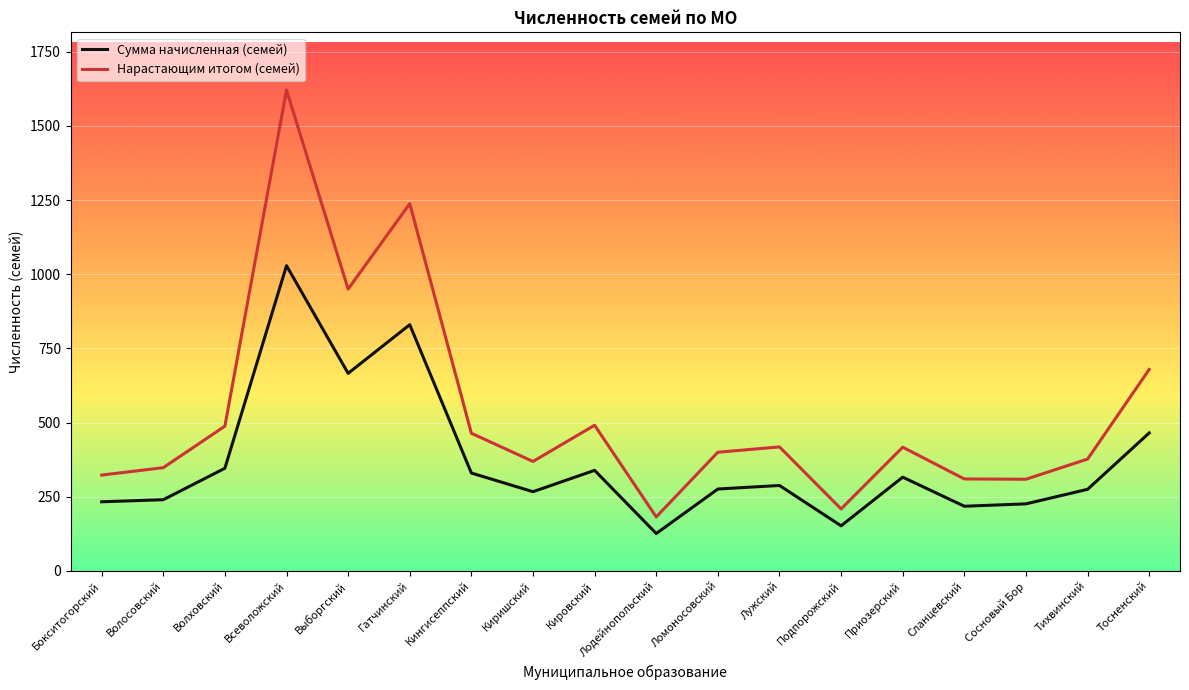

At which label is Нарастающим итогом (семей) closest to 901?

Выборгский